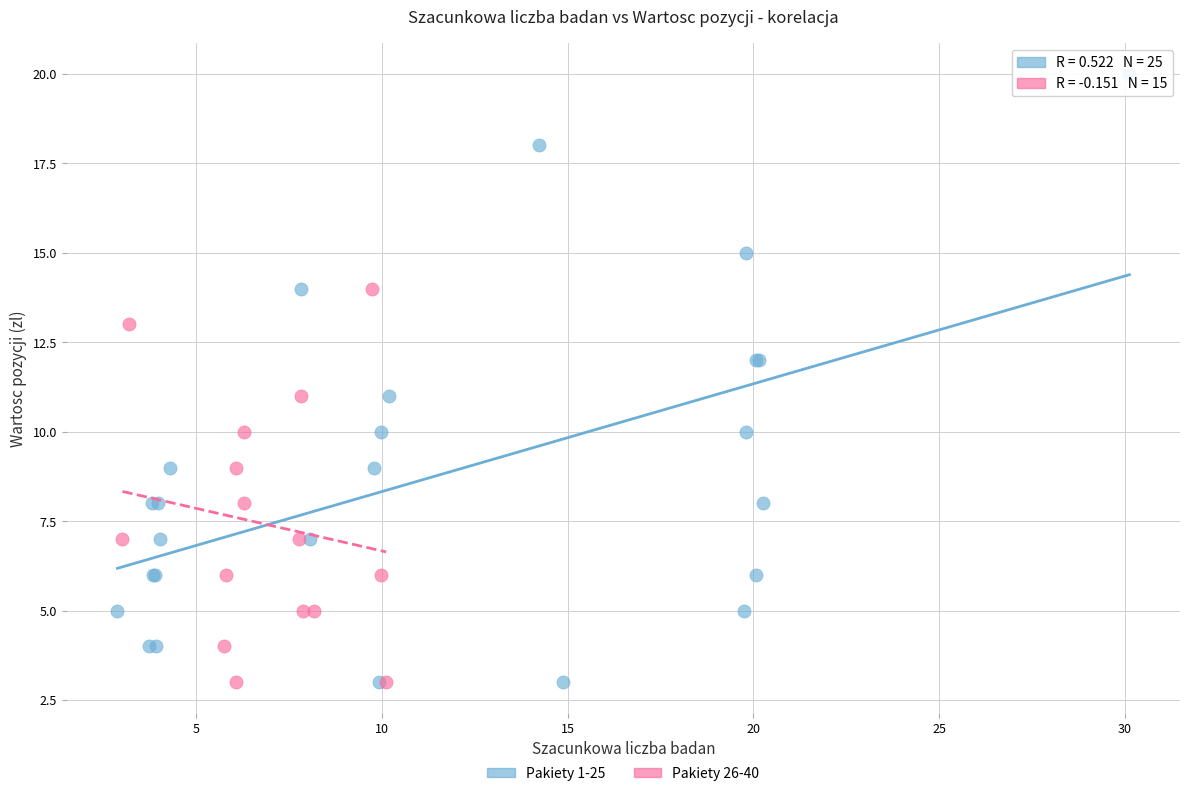

Which series has the largest Y range (max minus min)?

Pakiety 1-25